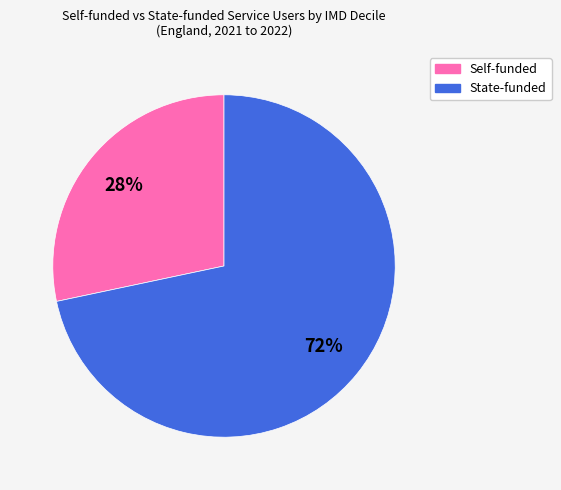

How many segments does this pie chart have?

2